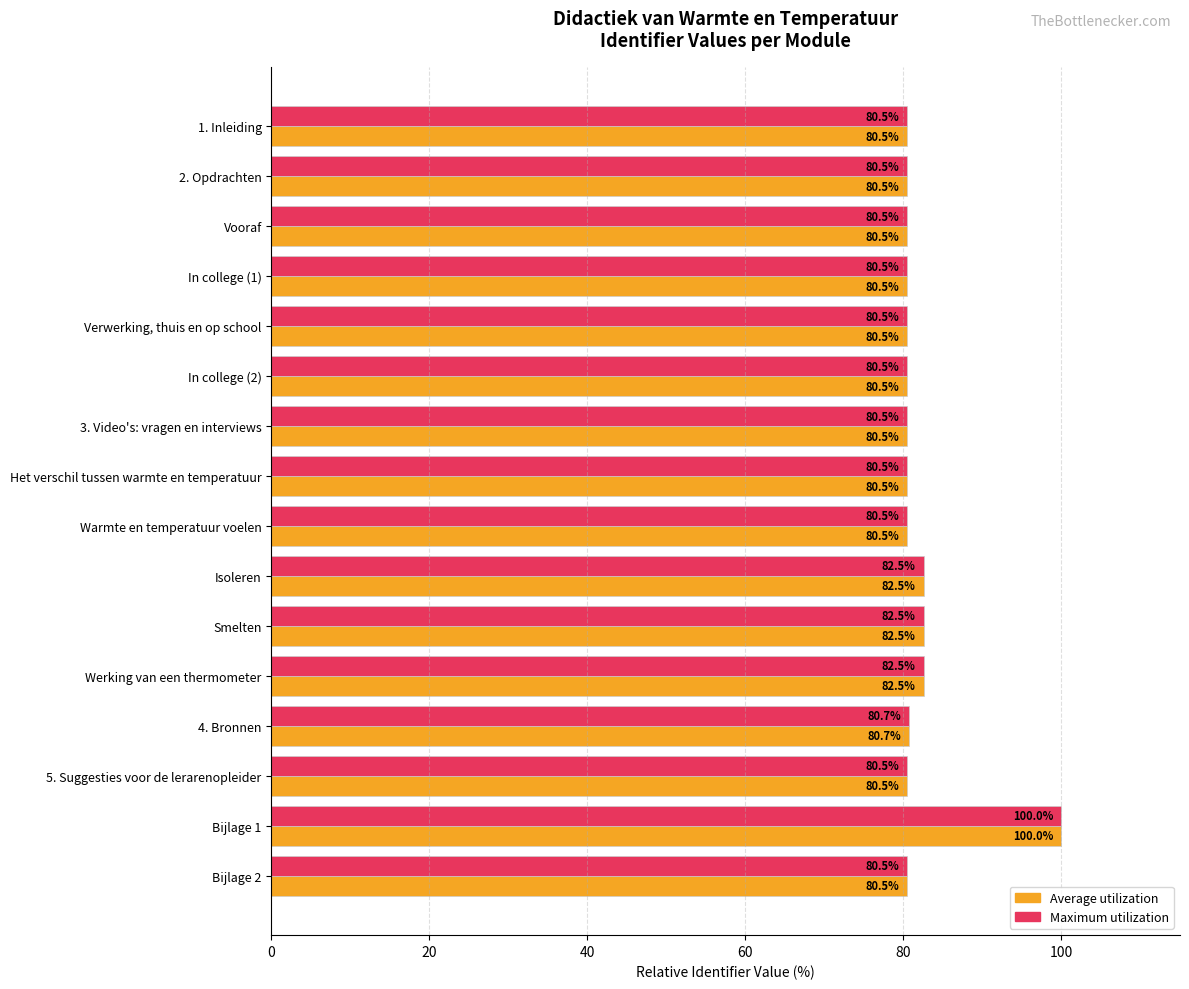

Which category has the highest value across all series?

Bijlage 1